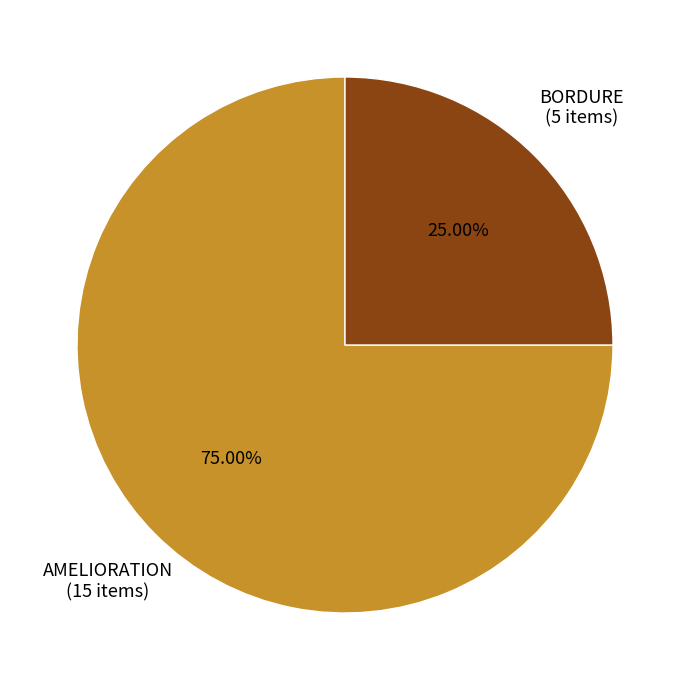

What is the ratio of the value at BORDURE to the value at AMELIORATION?

0.3